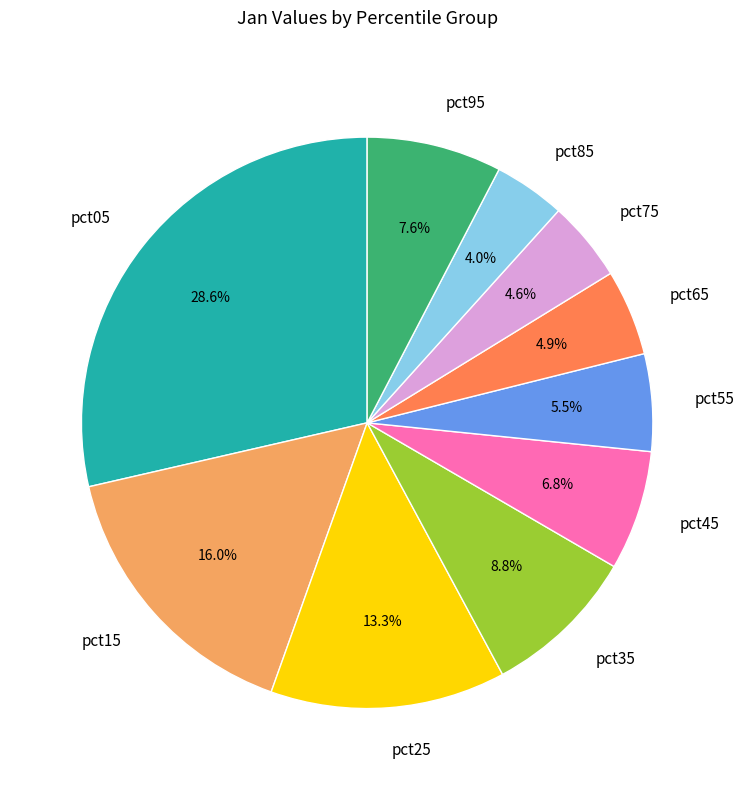

Approximately how many times larger is the value at pct85 compared to pct35?

0.5